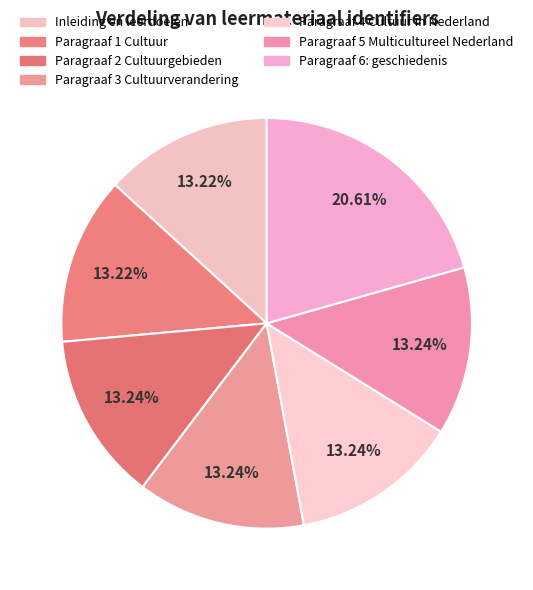

The Paragraaf 1 Cultuur slice represents 13% of the pie. True or false?

True